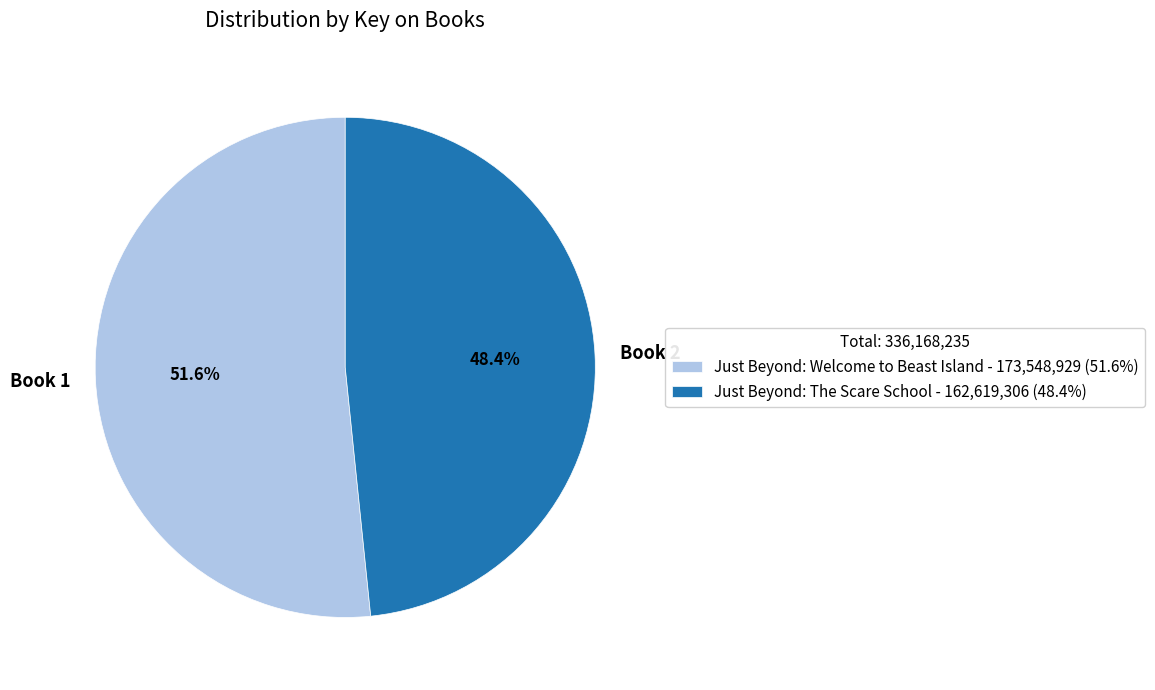

What is the smallest slice in the pie chart?

Just Beyond: The Scare School